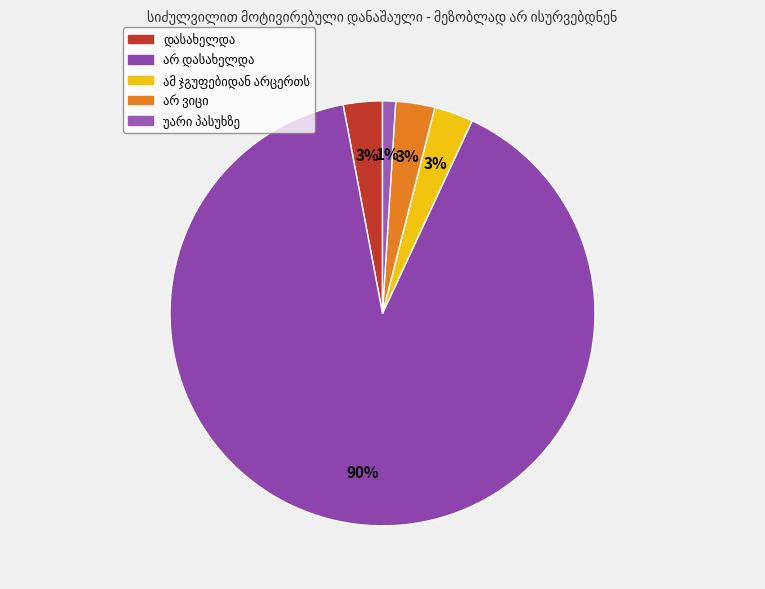

Is there a majority slice in this chart?

Yes